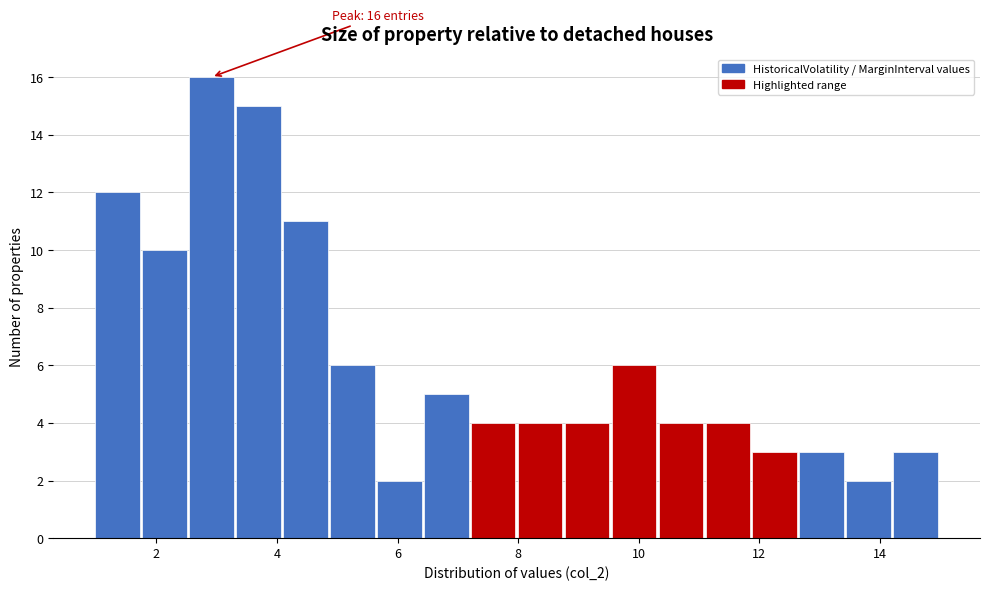

Around what value on the x-axis is the tallest bar? Give the approximate position of its centre, as read against the axis.

3.0